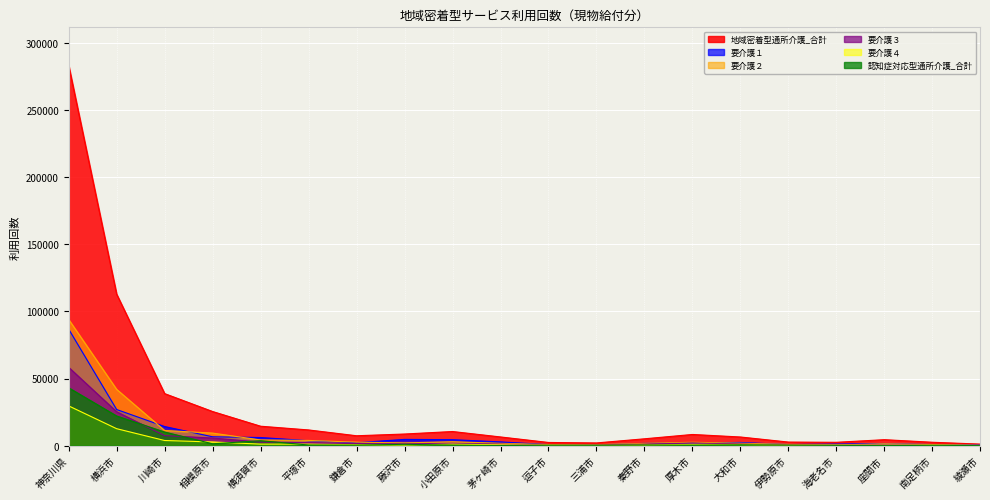

What position from the right is 小田原市?

12